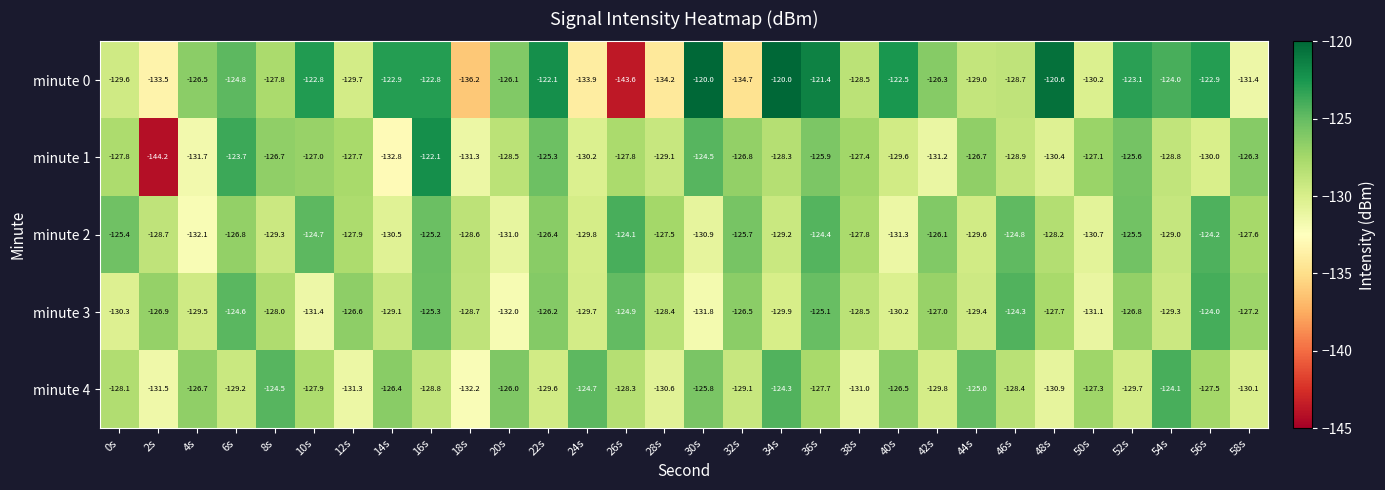

At which label is minute 0 closest to -131?

58s